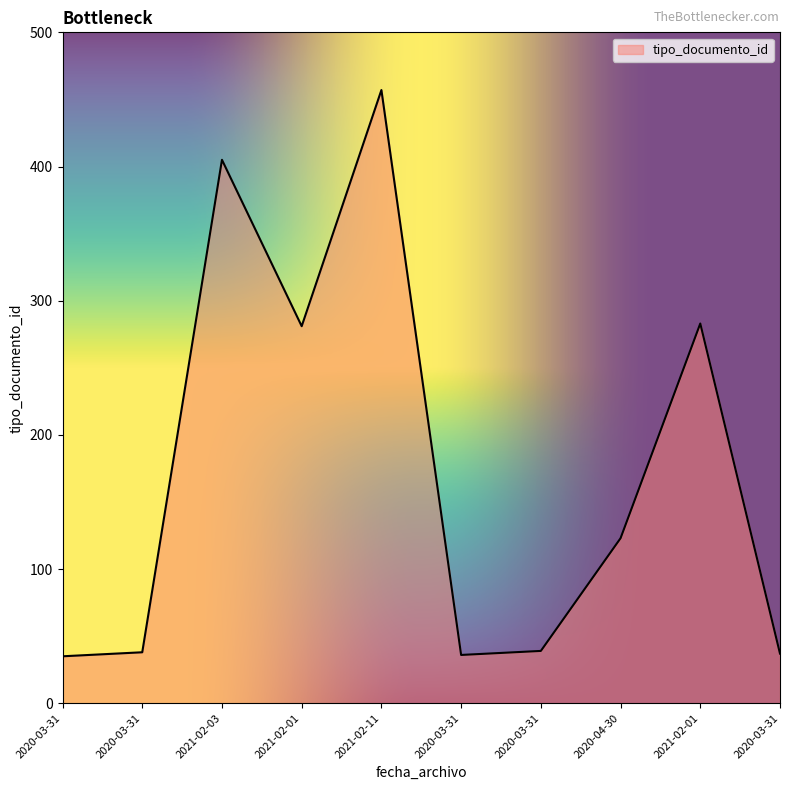

What is the minimum value shown in the chart?

35